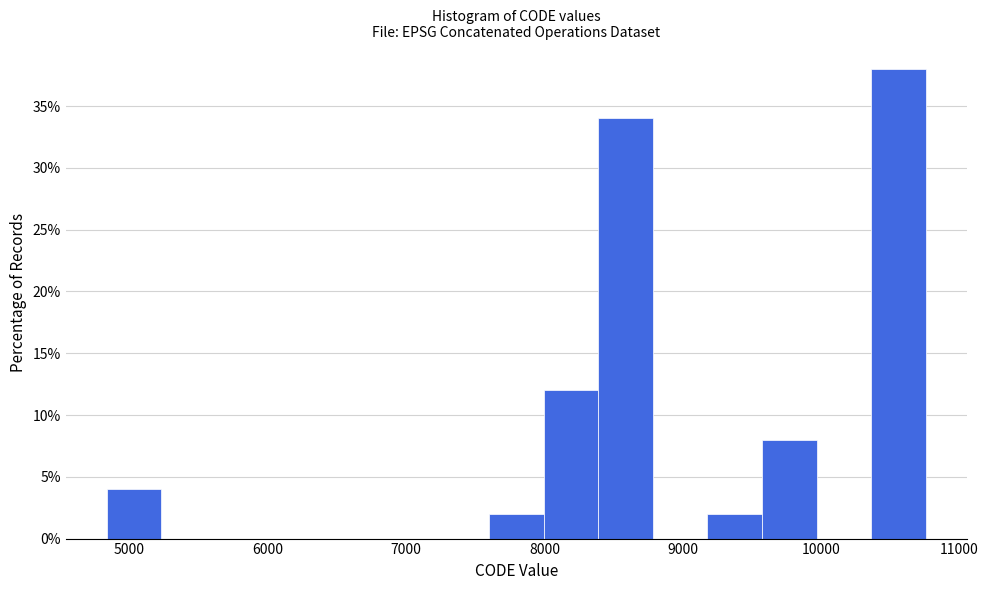

Around what value on the x-axis is the tallest bar? Give the approximate position of its centre, as read against the axis.

10600